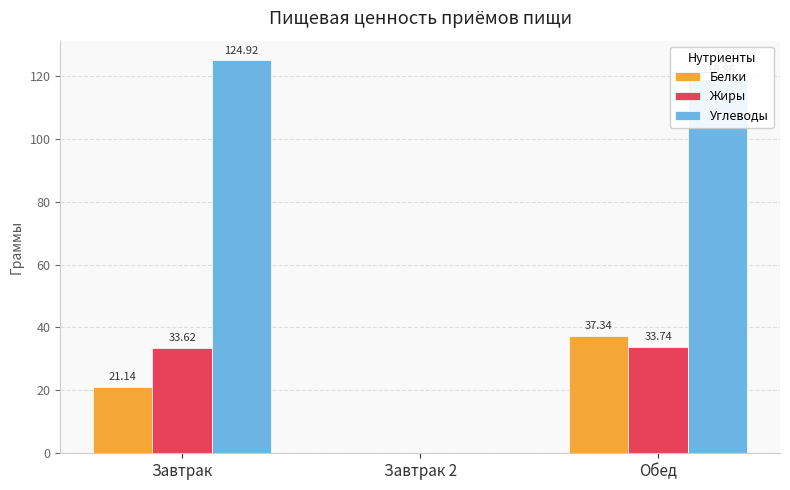

Which label corresponds to the largest value in the chart?

Завтрак